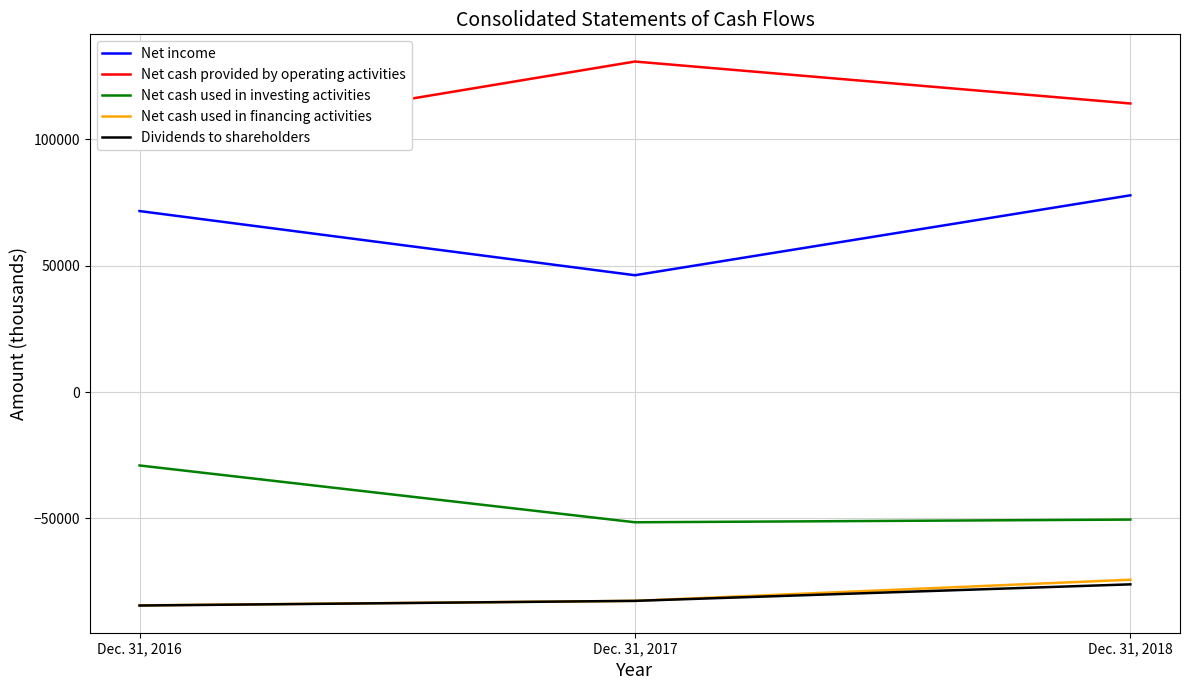

Reading left to right, transcribe all the data shown in this chart.

Net income: Dec. 31, 2016=71632	Dec. 31, 2017=46231	Dec. 31, 2018=77865
Net cash provided by operating activities: Dec. 31, 2016=98268	Dec. 31, 2017=130810	Dec. 31, 2018=114212
Net cash used in investing activities: Dec. 31, 2016=-29059	Dec. 31, 2017=-51542	Dec. 31, 2018=-50478
Net cash used in financing activities: Dec. 31, 2016=-84424	Dec. 31, 2017=-82645	Dec. 31, 2018=-74279
Dividends to shareholders: Dec. 31, 2016=-84491	Dec. 31, 2017=-82645	Dec. 31, 2018=-76111